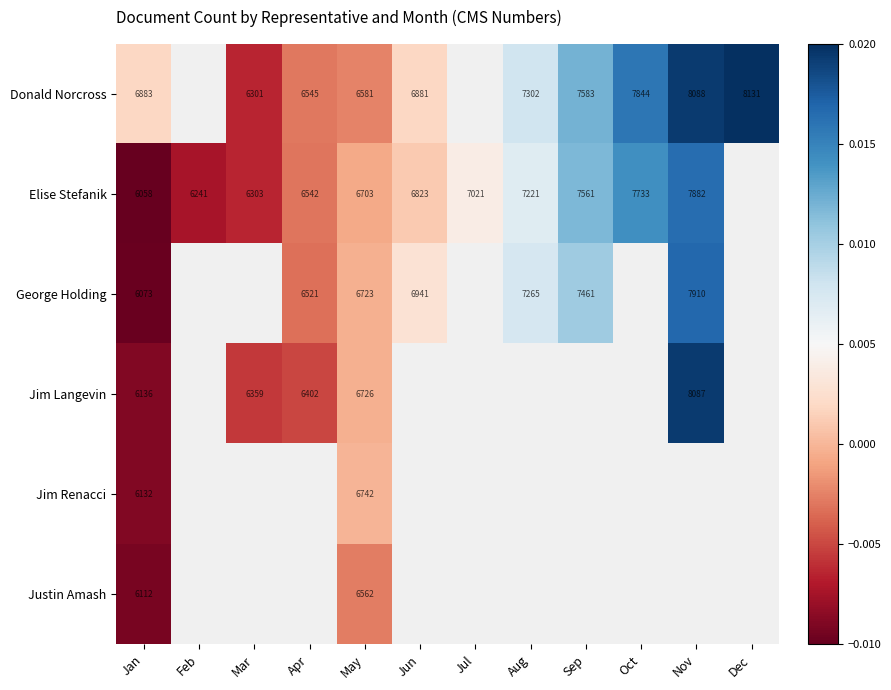

Which has a higher value, Apr or Sep?

Sep